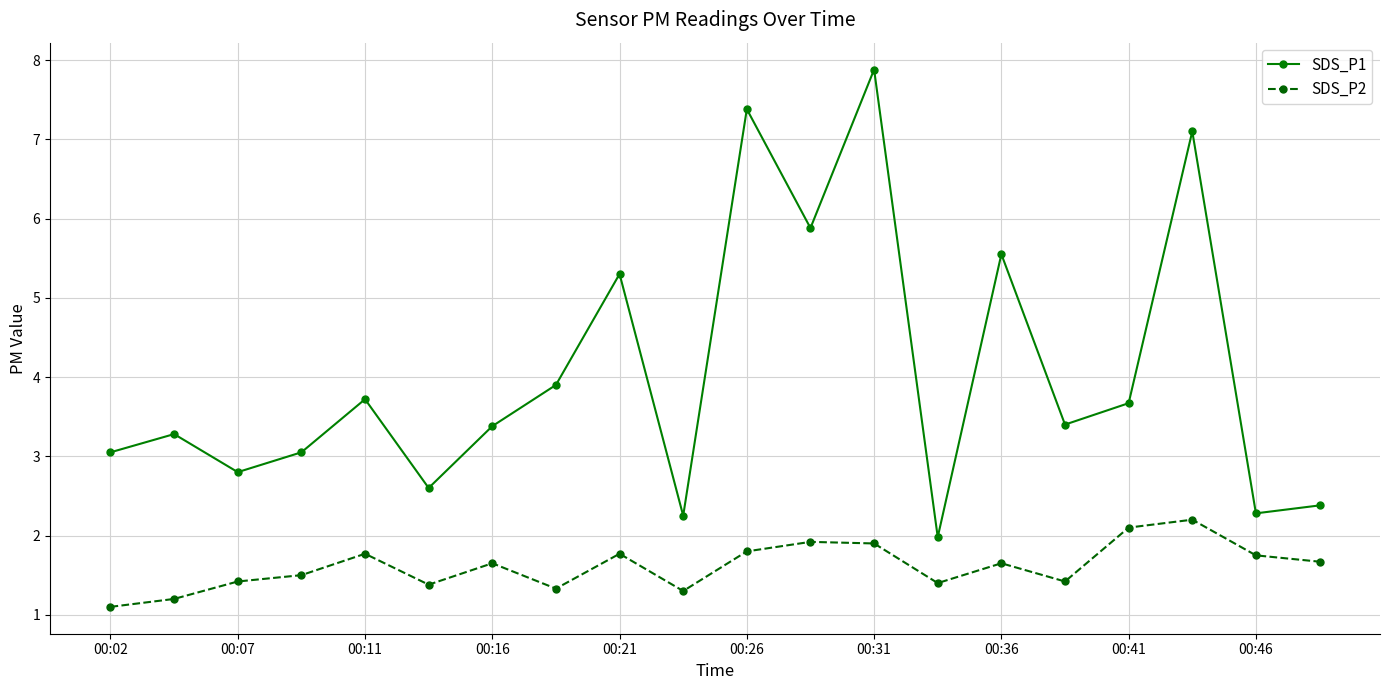

List the series in order of their peak value, highest first.

SDS_P1, SDS_P2